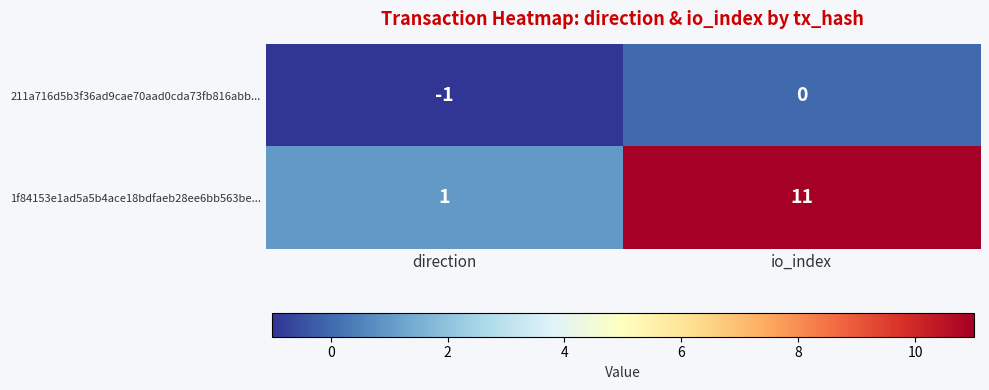

How many values in the 1f84153e1ad5a5b4ace18bdfaeb28ee6bb563be... series are below 11?

1